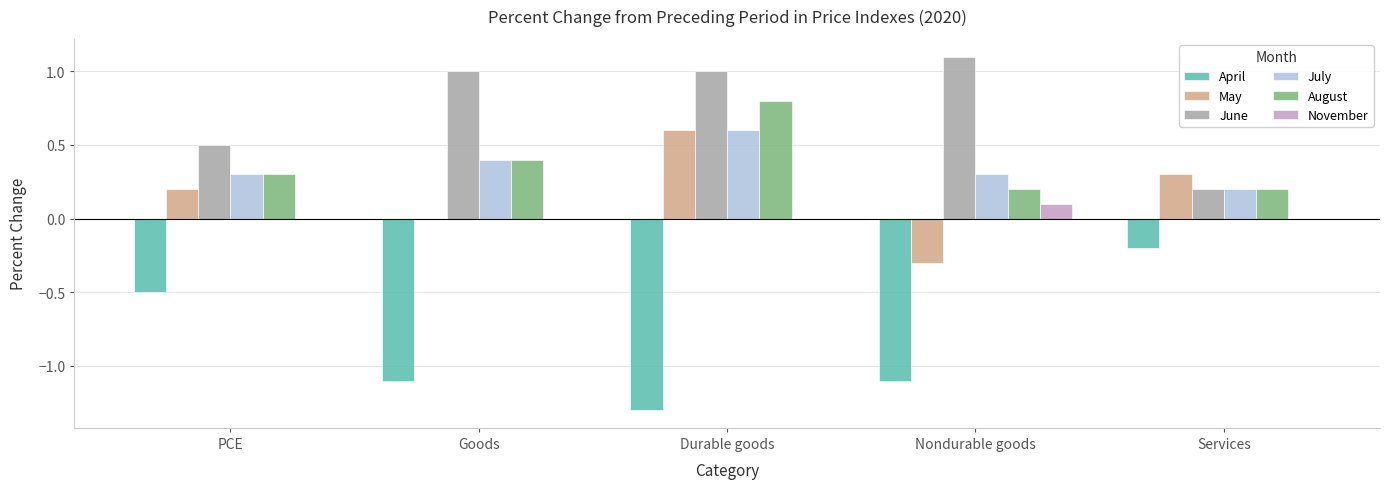

The value of June at Durable goods is 0.5. True or false?

False